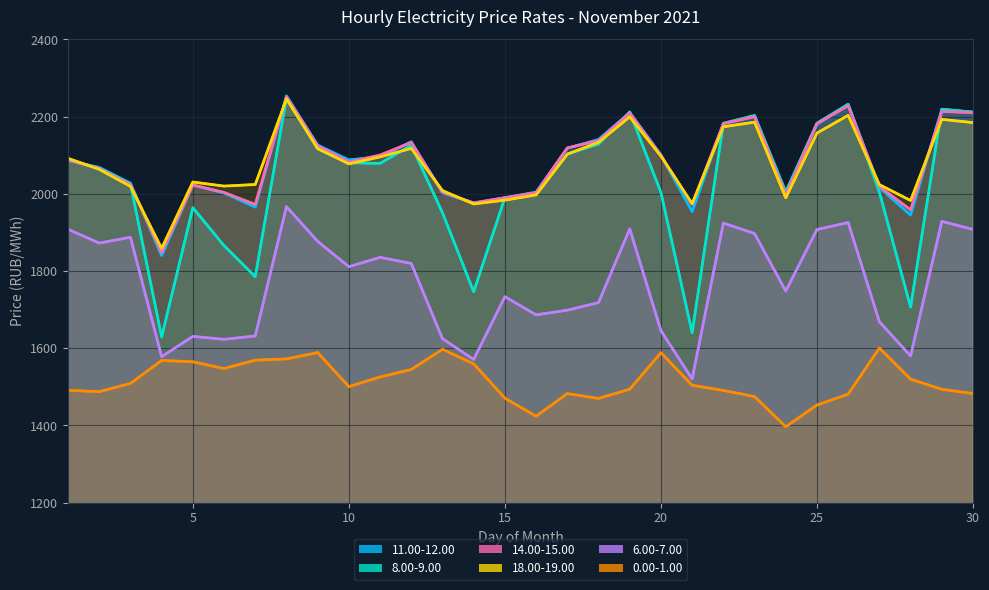

True or false: 6.00-7.00 and 0.00-1.00 intersect in this chart.

False